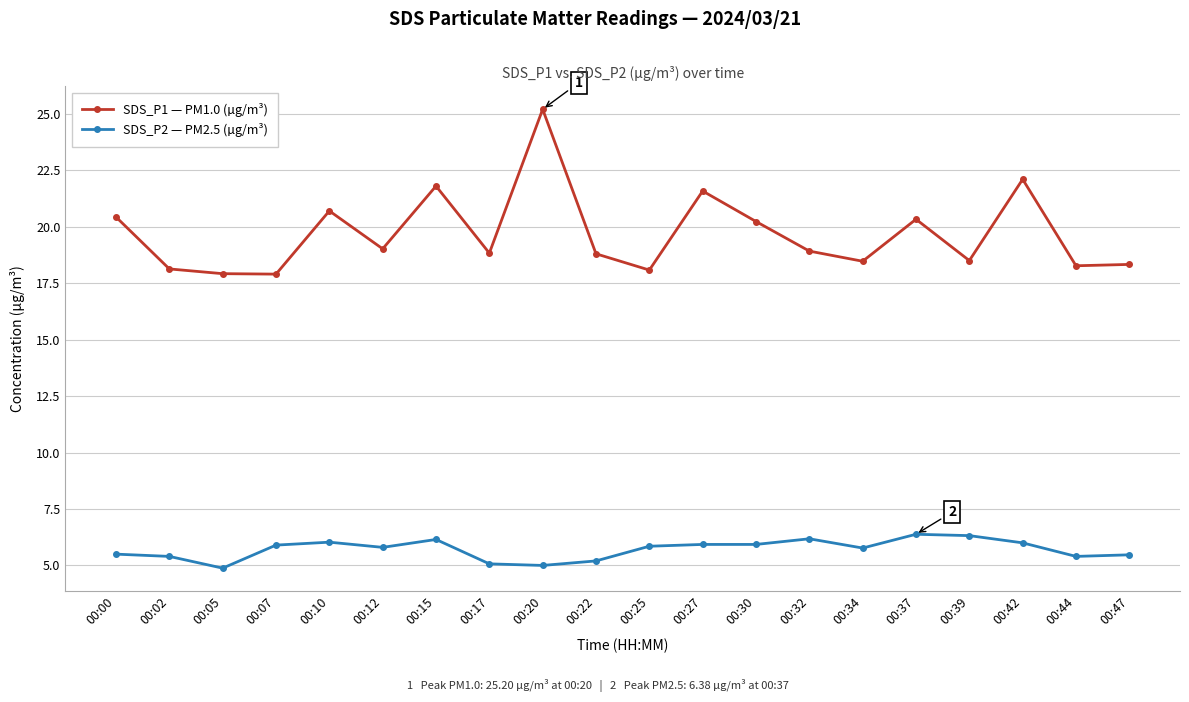

True or false: SDS_P2 — PM2.5 (µg/m³) and SDS_P1 — PM1.0 (µg/m³) cross at least once.

False